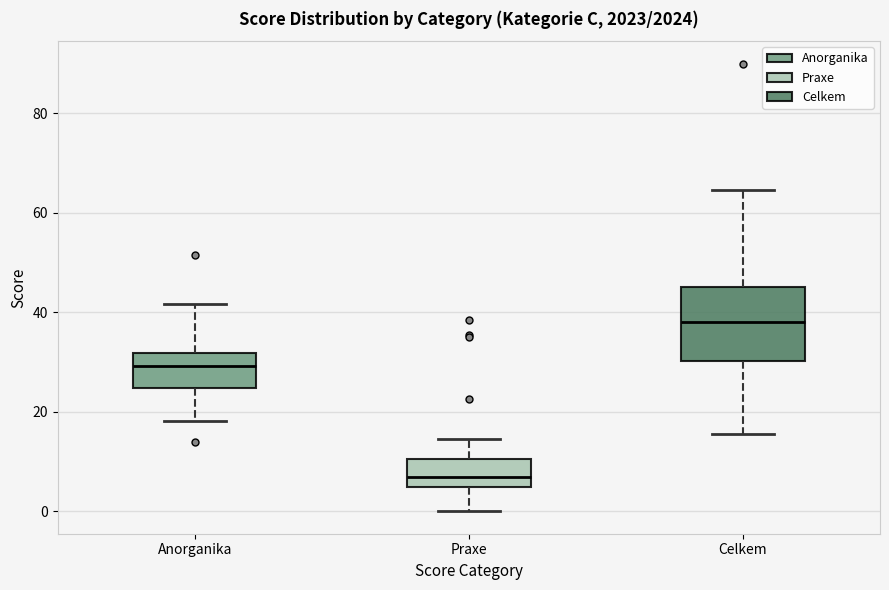

Which box's median line is the lowest?

Praxe